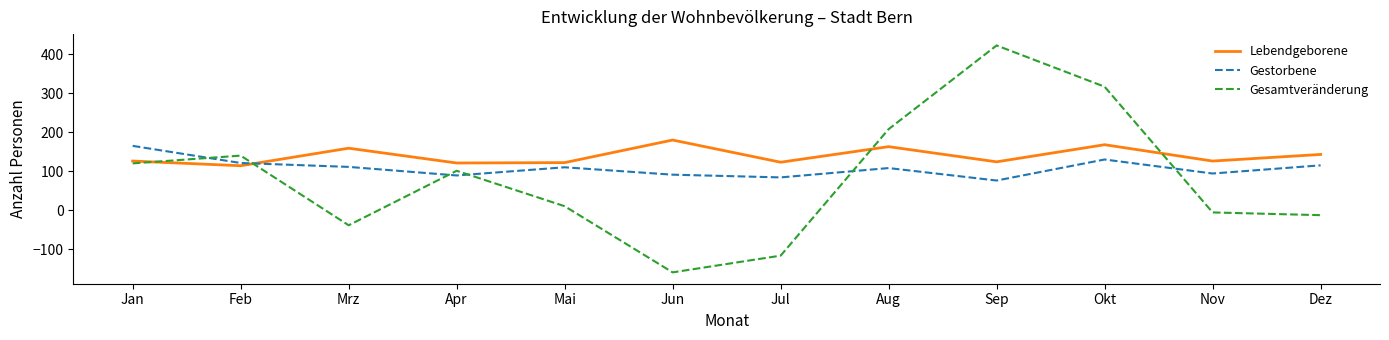

Which series has the widest spread of values?

Gesamtveränderung